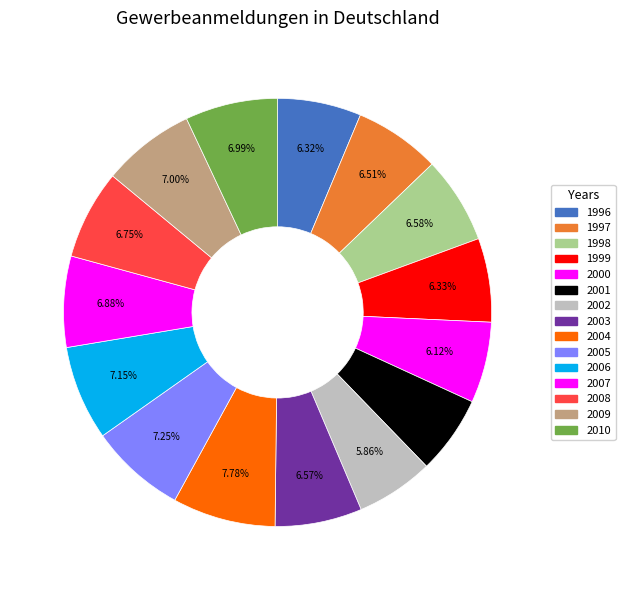

To the nearest percent, what portion does 2000 represent?

6%